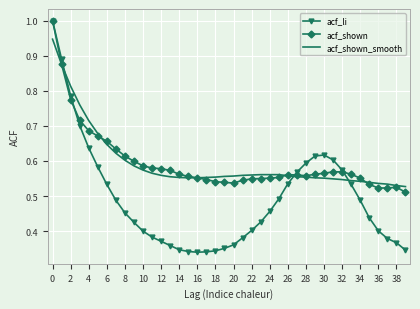

What is the maximum value for acf_shown?

1.0